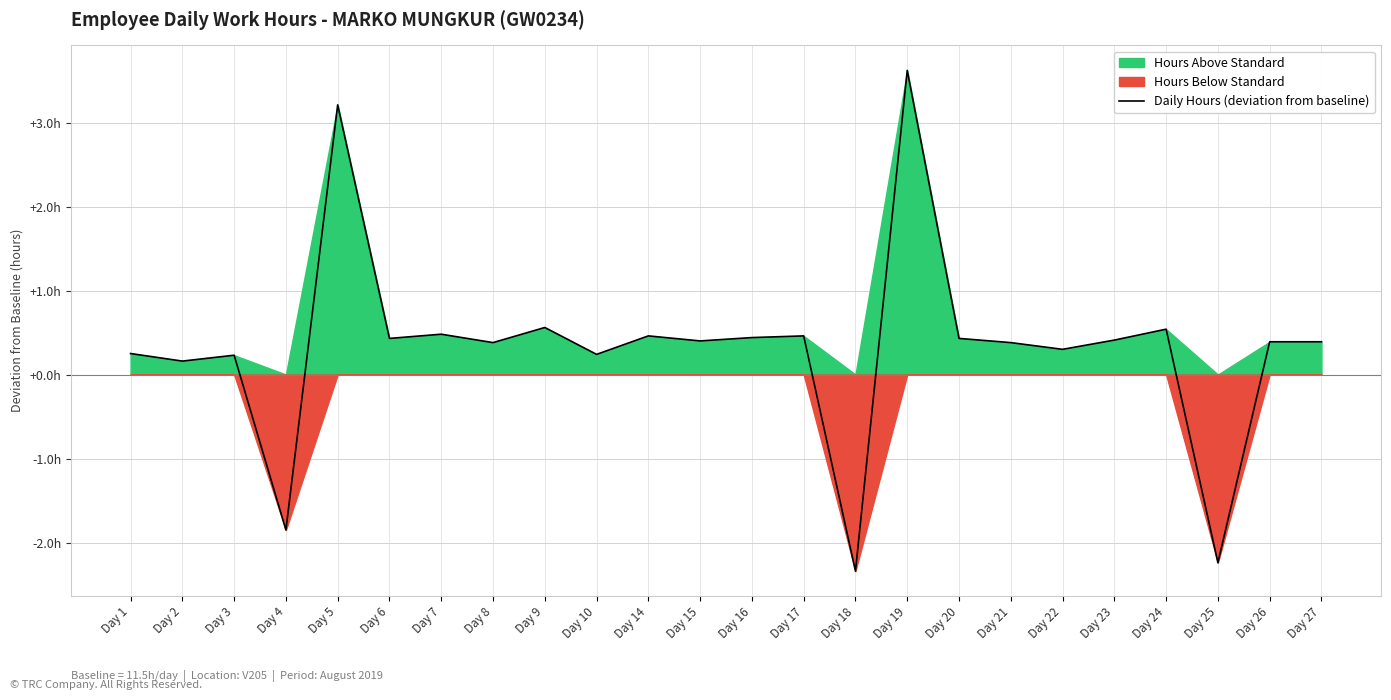

Is it true that the value at Day 17 is 0.3?

False